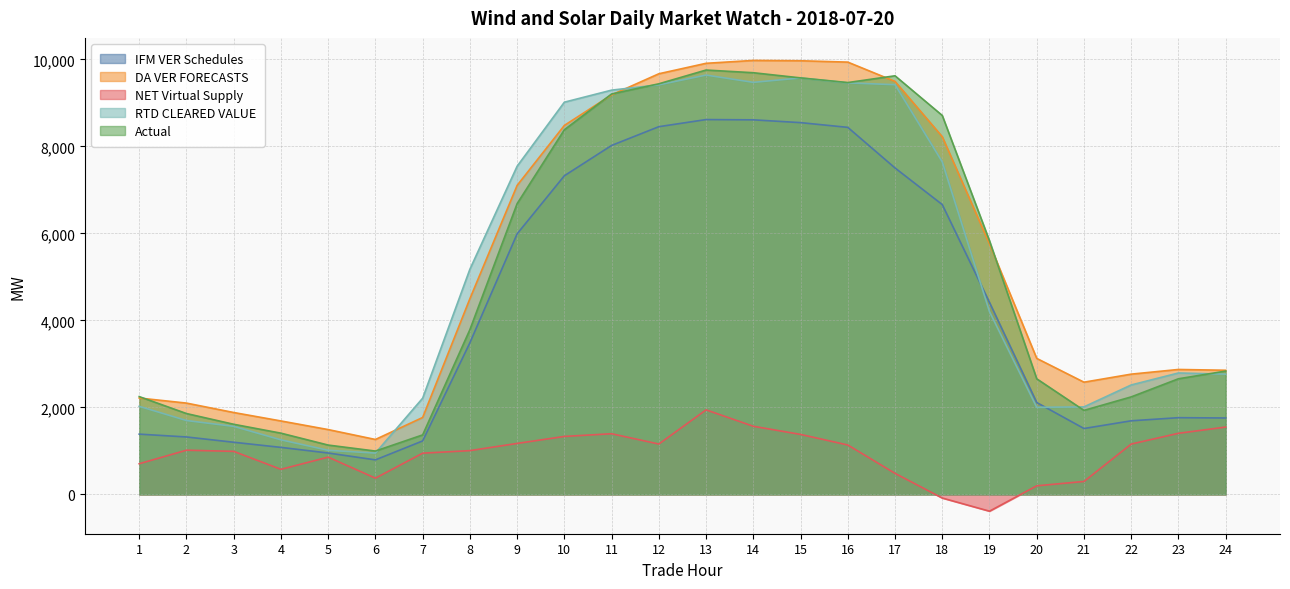

Rank the categories by NET Virtual Supply value from lowest to highest.

19, 18, 20, 21, 6, 17, 4, 1, 5, 7, 3, 8, 2, 16, 22, 12, 9, 10, 15, 11, 23, 24, 14, 13